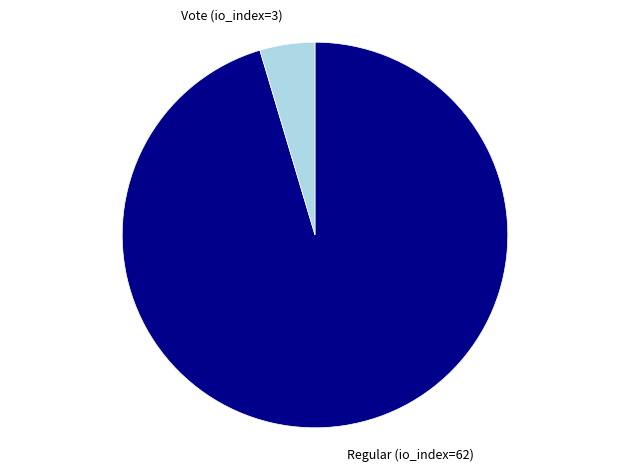

What is the smallest slice in the pie chart?

Vote (io_index=3)